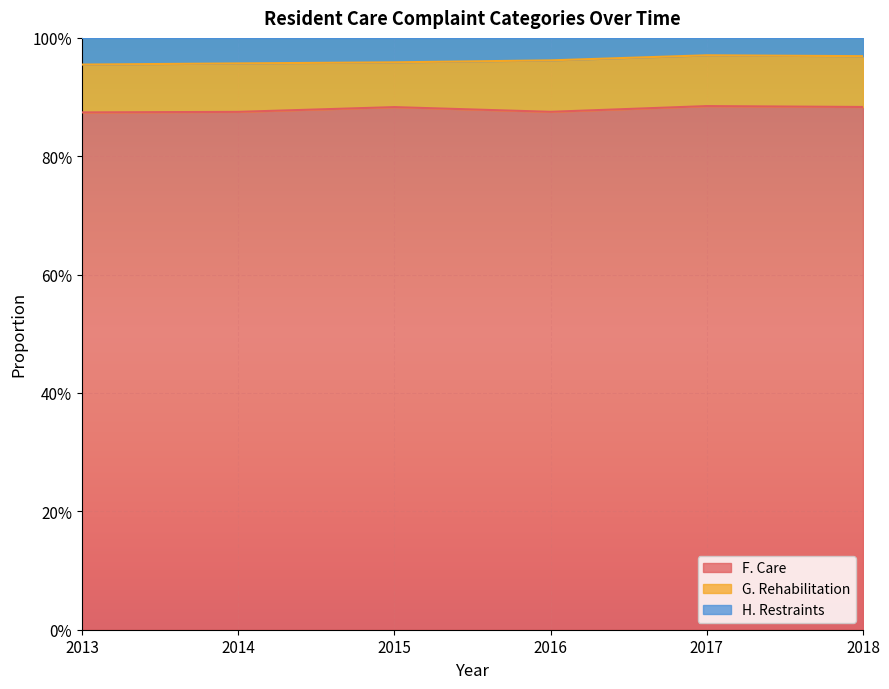

Which has a higher value, 2016 or 2018?

2018